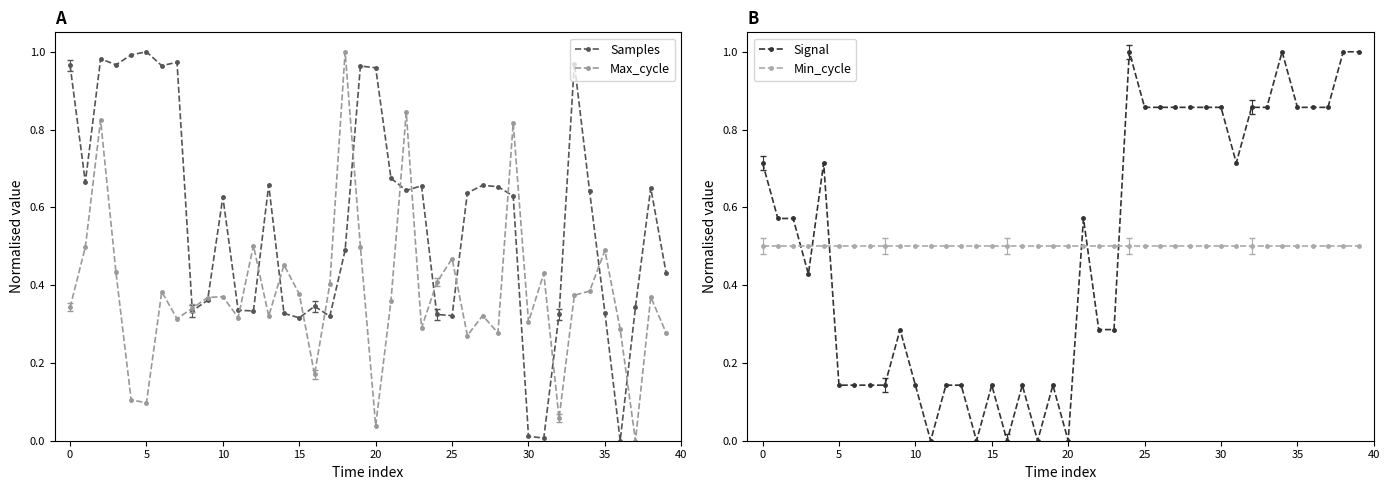

How many intersections are there between Signal and Samples?

3